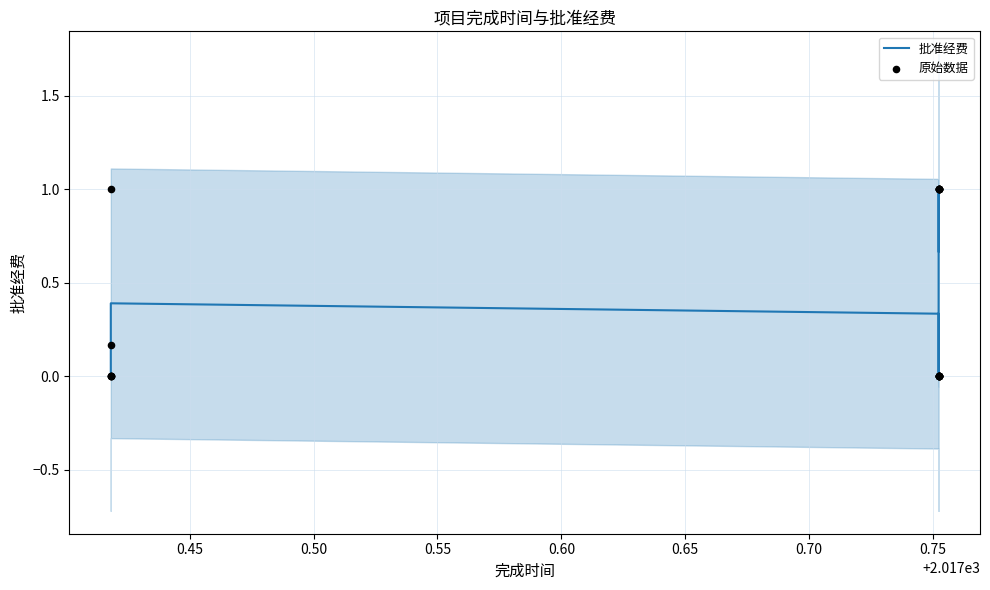

Which series has the widest spread of Y values?

批准经费